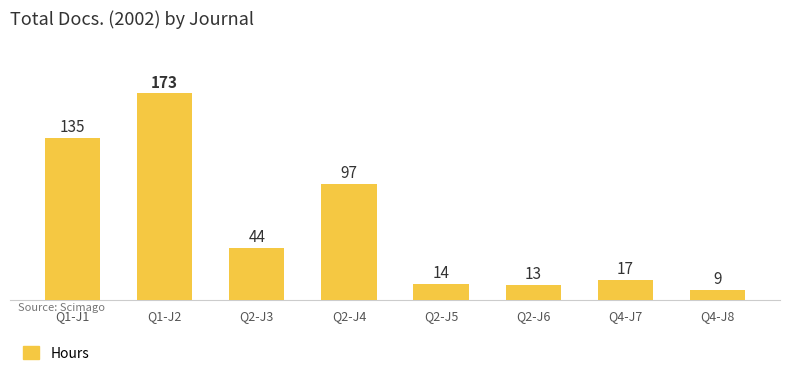

Reading right to left, transcribe all the data shown in this chart.

9	17	13	14	97	44	173	135